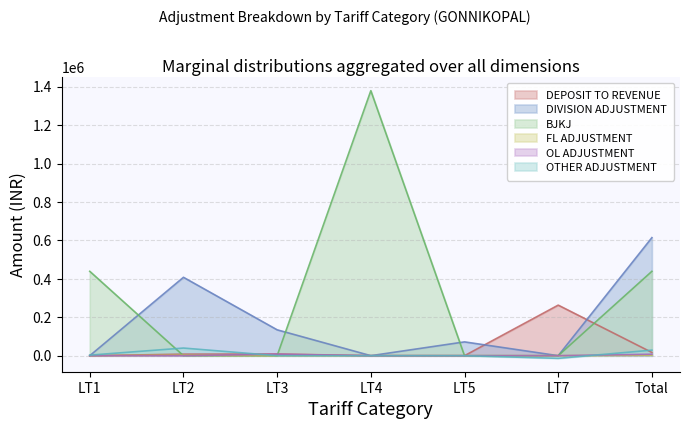

At which category does the chart reach its minimum across all series?

LT7